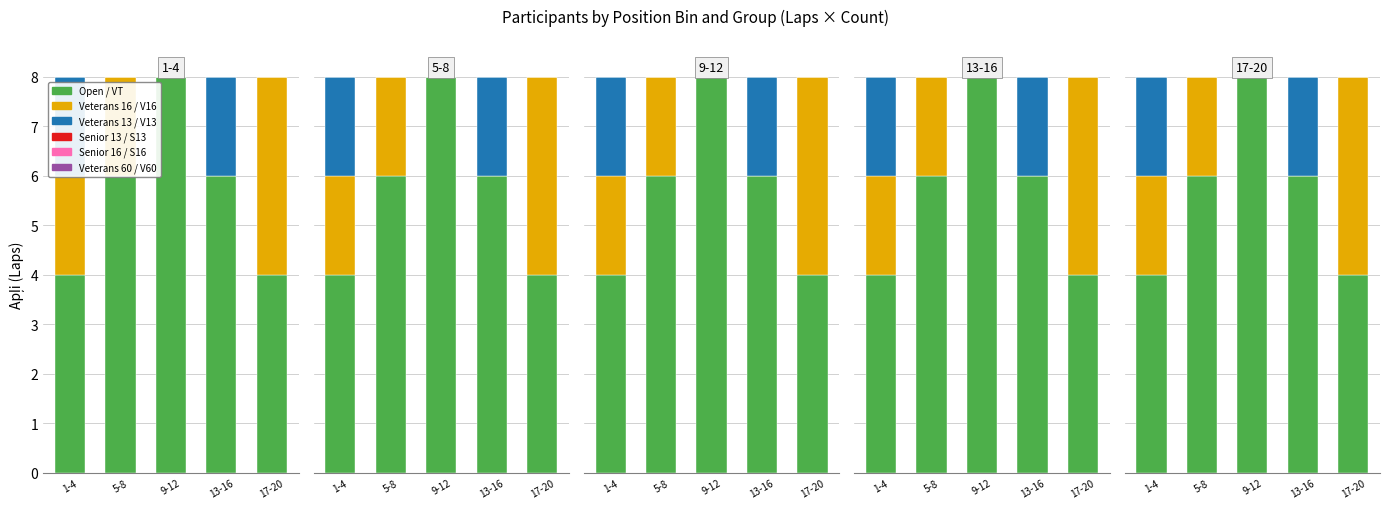

Reading left to right, transcribe all the data shown in this chart.

Open / VT: 4	6	8	6	4
Veterans 16 / V16: 2	2	0	0	4
Veterans 13 / V13: 2	0	0	2	0
Senior 13 / S13: 0	0	0	0	0
Senior 16 / S16: 0	0	0	0	0
Veterans 60 / V60: 0	0	0	0	0